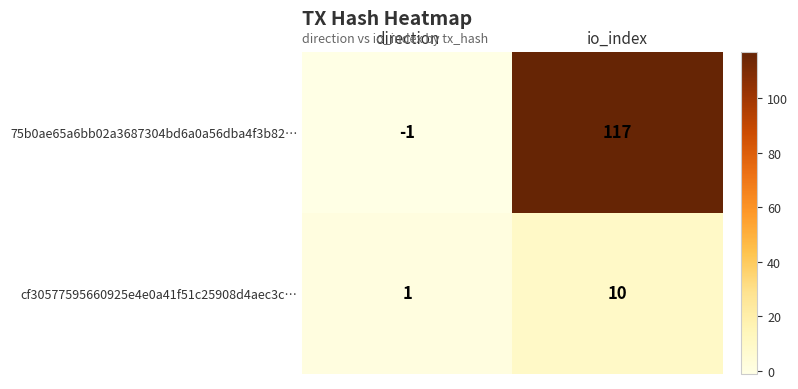

At which category is the sum across all series the highest?

io_index